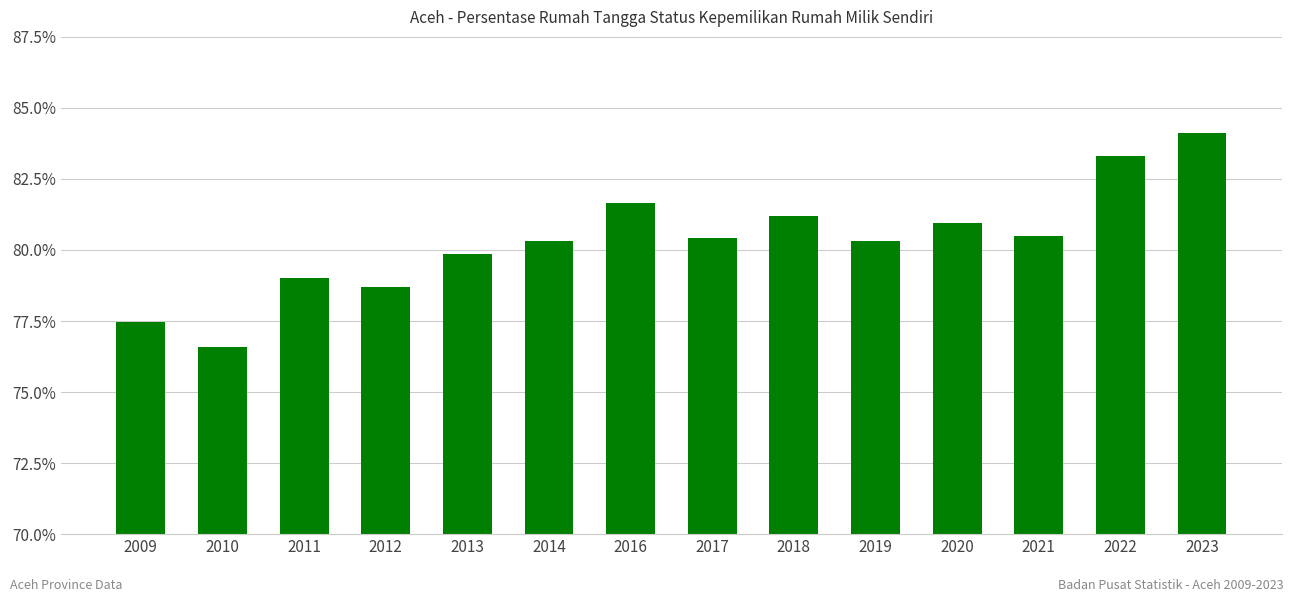

The chart shows a value of 126.5 at 2021. True or false?

False